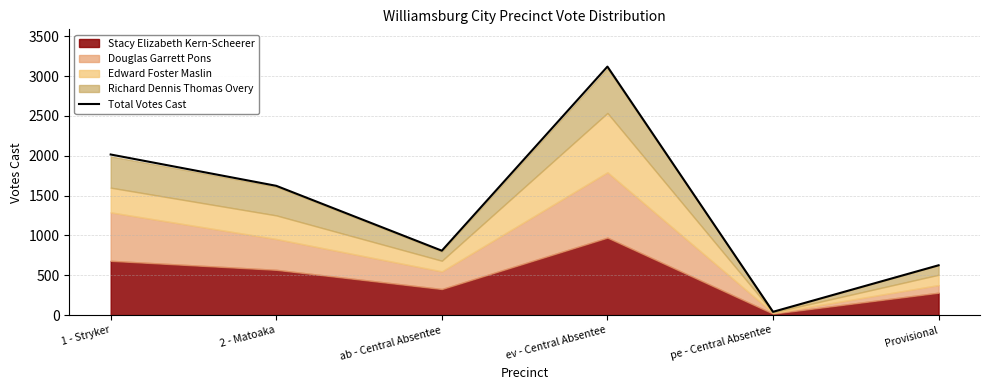

How many values exceed 1622?

2